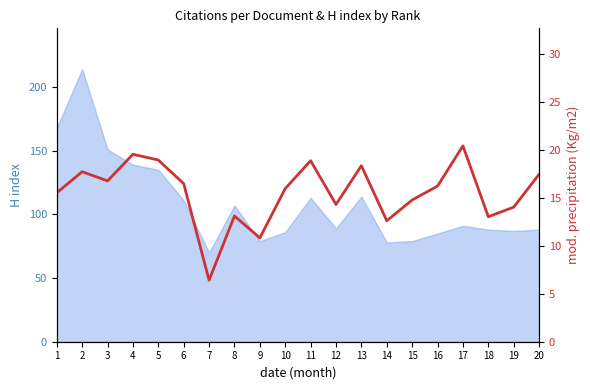

What is the sum of all values?

311.8